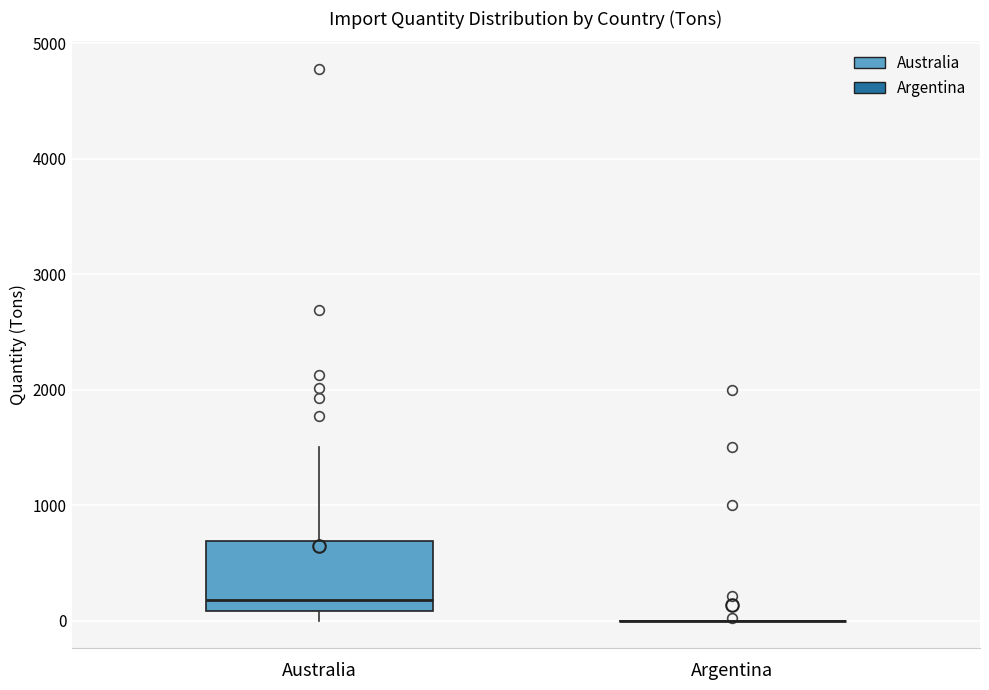

Reading left to right, read every box against the y-axis: the position of its median line, the range the box covers, and the ends of its whiskers. The values are not printed on the chart, so give them approximately, as read against the axis.

Australia: median 200, box 100 to 700, whiskers 0 to 1500
Argentina: box collapsed to a line at 0, whiskers 0 to 0